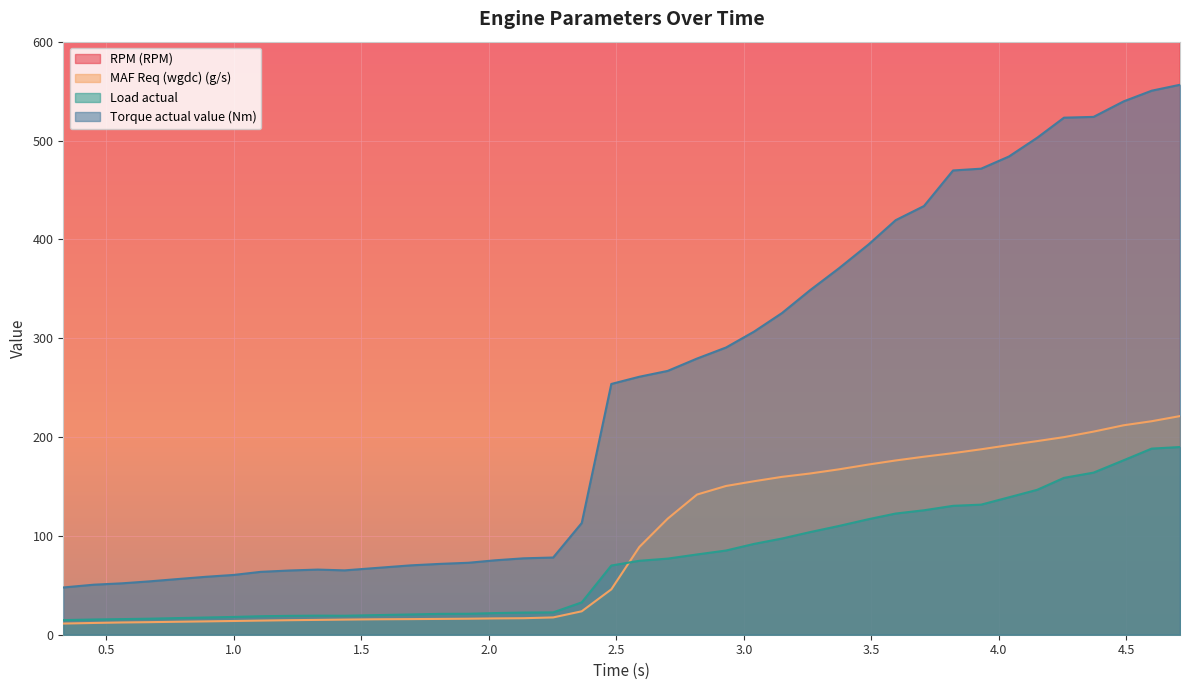

Reading left to right, transcribe all the data shown in this chart.

RPM (RPM): 2144.0	2148.0	2161.0	2119.0	2138.0	2122.0	2136.0	2123.0	2125.0	2127.0	2132.0	2137.0	2134.0	2134.0	2131.0	2139.0	2138.0	2137.0	2154.0	2210.0	2183.0	2215.0	2256.0	2285.0	2325.0	2363.0	2388.0	2418.0	2462.0	2523.0	2558.0	2609.0	2643.0	2728.0	2759.0	2822.0	2943.0	2933.0	3021.0	3195.0
MAF Req (wgdc) (g/s): 11.3	11.9	12.4	12.7	13.1	13.5	13.9	14.3	14.7	15.0	15.3	15.6	15.8	16.0	16.2	16.5	16.7	17.5	23.7	45.9	88.8	117.4	141.8	150.5	155.3	159.7	163.1	167.3	172.2	176.3	180.1	183.7	187.6	191.8	195.9	199.9	205.5	211.9	216.0	221.2
Load actual: 14.8	15.4	15.8	16.2	16.8	17.4	18.0	18.7	19.1	19.3	19.2	19.8	20.5	21.1	21.2	21.9	22.4	22.6	32.7	70.0	74.8	77.0	81.2	85.2	91.9	97.3	103.8	110.0	116.9	122.6	125.9	130.4	131.6	139.0	146.6	158.7	164.0	176.5	188.3	189.9
Torque actual value (Nm): 47.8	50.6	52.0	53.9	56.2	58.6	60.5	63.6	65.0	65.9	65.1	67.4	70.2	71.7	72.8	75.3	77.3	78.1	113.0	253.7	261.0	266.9	279.4	290.6	306.7	325.4	348.5	370.6	394.9	419.4	433.7	469.7	471.5	483.8	502.8	523.1	523.9	539.6	550.4	556.4